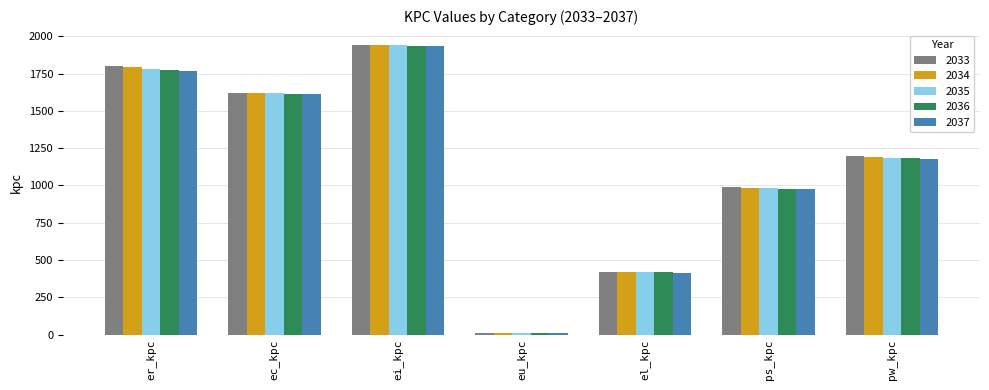

How many bars are there in total?

35